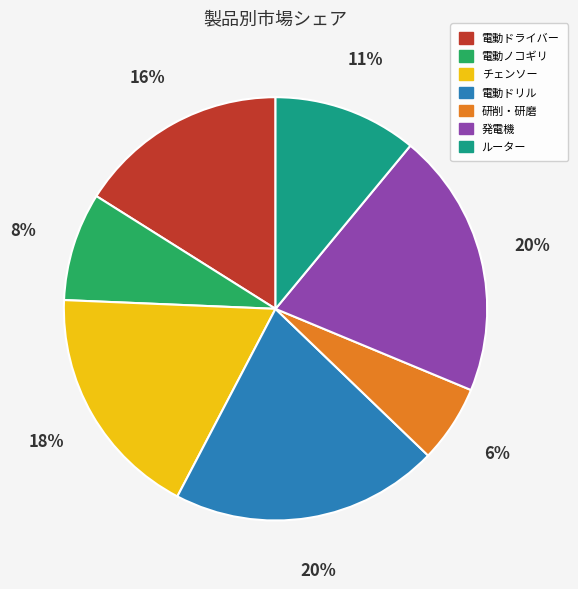

How many slices are in this pie chart?

7